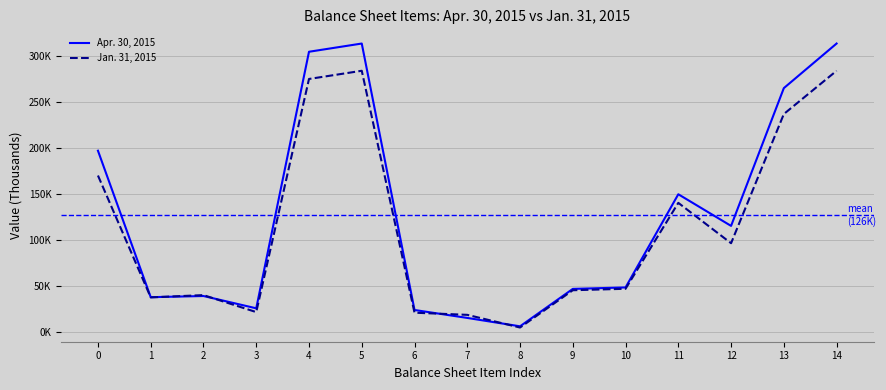

What is the difference between the second highest and minimum values in the Apr. 30, 2015 series?

307709